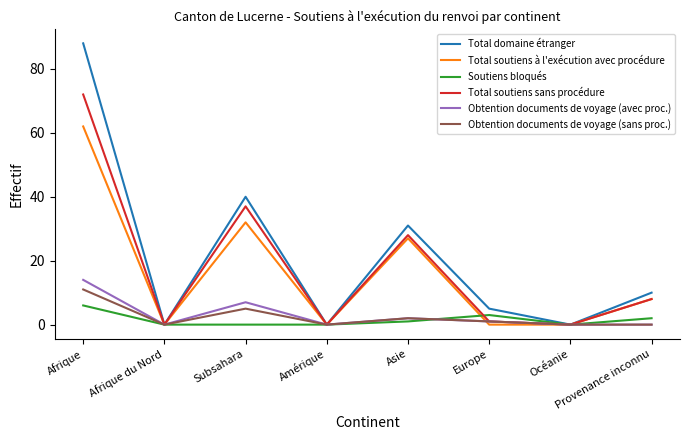

What is the greatest value displayed?

88